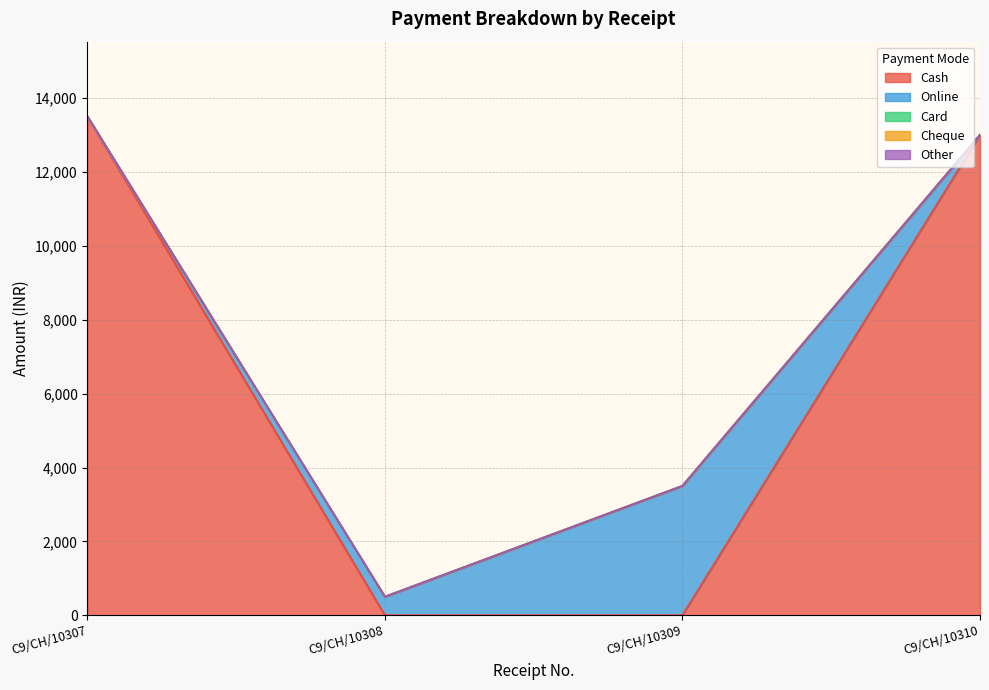

How many lines are shown in the chart?

5